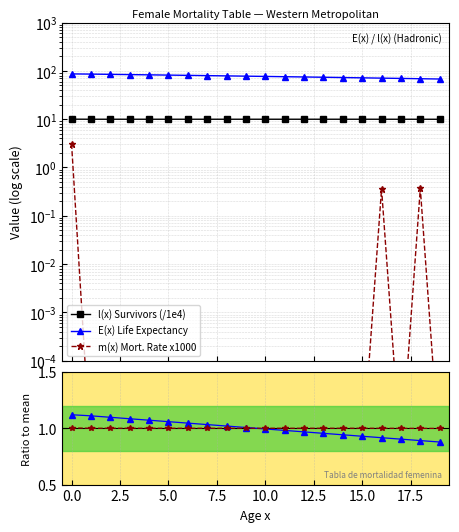

How many distinct data groups are displayed?

5